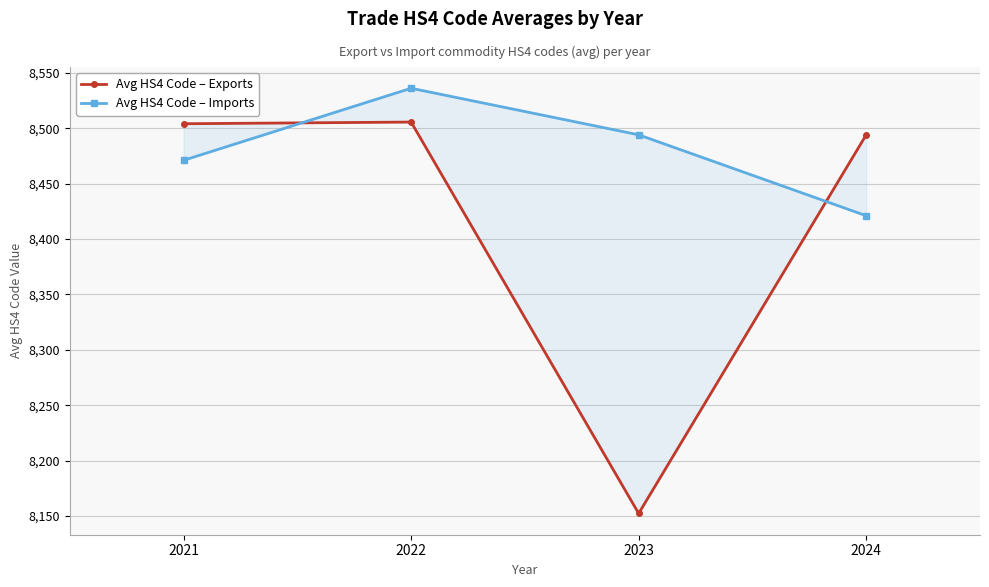

After their last crossing, which series has the higher values: Avg HS4 Code – Exports or Avg HS4 Code – Imports?

Avg HS4 Code – Exports